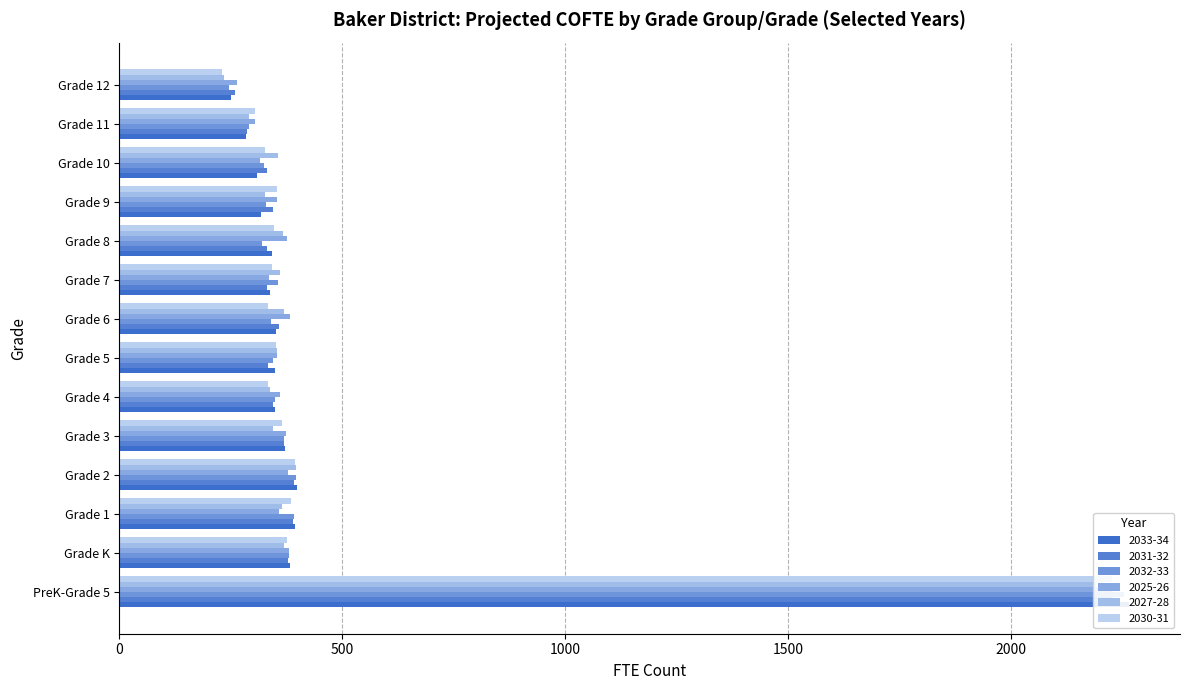

Reading left to right, what are all the values shown in this chart?

2033-34: PreK-Grade 5=2265.4	Grade K=382.2	Grade 1=394.0	Grade 2=398.2	Grade 3=371.1	Grade 4=349.4	Grade 5=349.0	Grade 6=350.7	Grade 7=337.7	Grade 8=343.3	Grade 9=317.0	Grade 10=309.0	Grade 11=284.5	Grade 12=250.0
2031-32: PreK-Grade 5=2229.4	Grade K=377.8	Grade 1=388.7	Grade 2=392.9	Grade 3=369.4	Grade 4=345.3	Grade 5=333.8	Grade 6=358.3	Grade 7=331.3	Grade 8=332.1	Grade 9=345.0	Grade 10=332.0	Grade 11=286.7	Grade 12=259.6
2032-33: PreK-Grade 5=2252.4	Grade K=380.5	Grade 1=391.4	Grade 2=395.6	Grade 3=368.9	Grade 4=349.8	Grade 5=344.7	Grade 6=340.1	Grade 7=355.5	Grade 8=320.5	Grade 9=329.2	Grade 10=324.1	Grade 11=291.0	Grade 12=245.8
2025-26: PreK-Grade 5=2225.6	Grade K=380.1	Grade 1=358.1	Grade 2=378.7	Grade 3=373.4	Grade 4=360.7	Grade 5=354.1	Grade 6=383.2	Grade 7=336.2	Grade 8=376.4	Grade 9=353.7	Grade 10=316.3	Grade 11=304.6	Grade 12=263.4
2027-28: PreK-Grade 5=2190.5	Grade K=370.0	Grade 1=364.9	Grade 2=397.1	Grade 3=345.4	Grade 4=338.1	Grade 5=353.9	Grade 6=368.6	Grade 7=359.8	Grade 8=368.2	Grade 9=327.0	Grade 10=356.9	Grade 11=291.4	Grade 12=233.7
2030-31: PreK-Grade 5=2226.6	Grade K=375.0	Grade 1=385.7	Grade 2=393.6	Grade 3=364.8	Grade 4=334.1	Grade 5=352.1	Grade 6=333.4	Grade 7=343.1	Grade 8=347.3	Grade 9=353.0	Grade 10=327.5	Grade 11=303.3	Grade 12=230.2